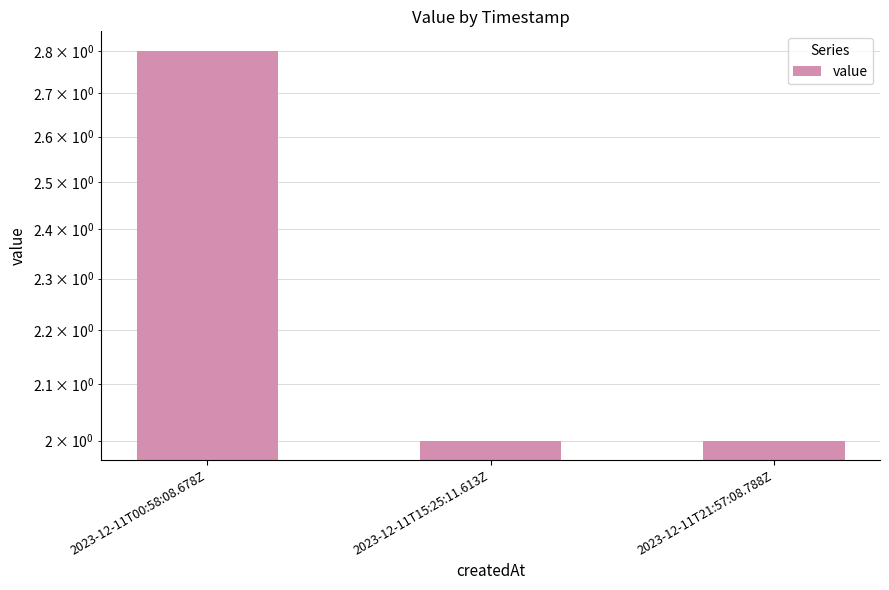

What value does the data have at 2023-12-11T00:58:08.678Z?

2.8